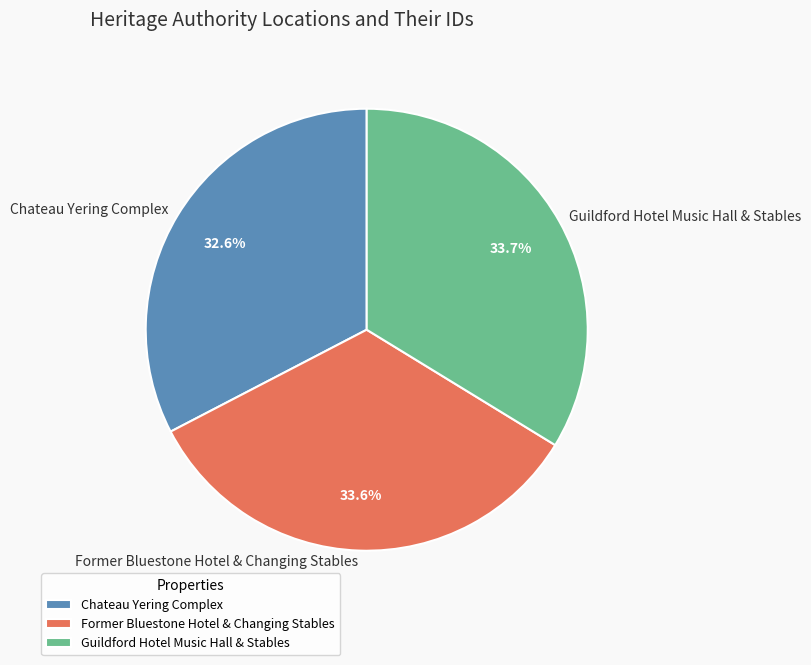

Combined, what portion of the pie is Guildford Hotel Music Hall & Stables and Former Bluestone Hotel & Changing Stables?

67.4%